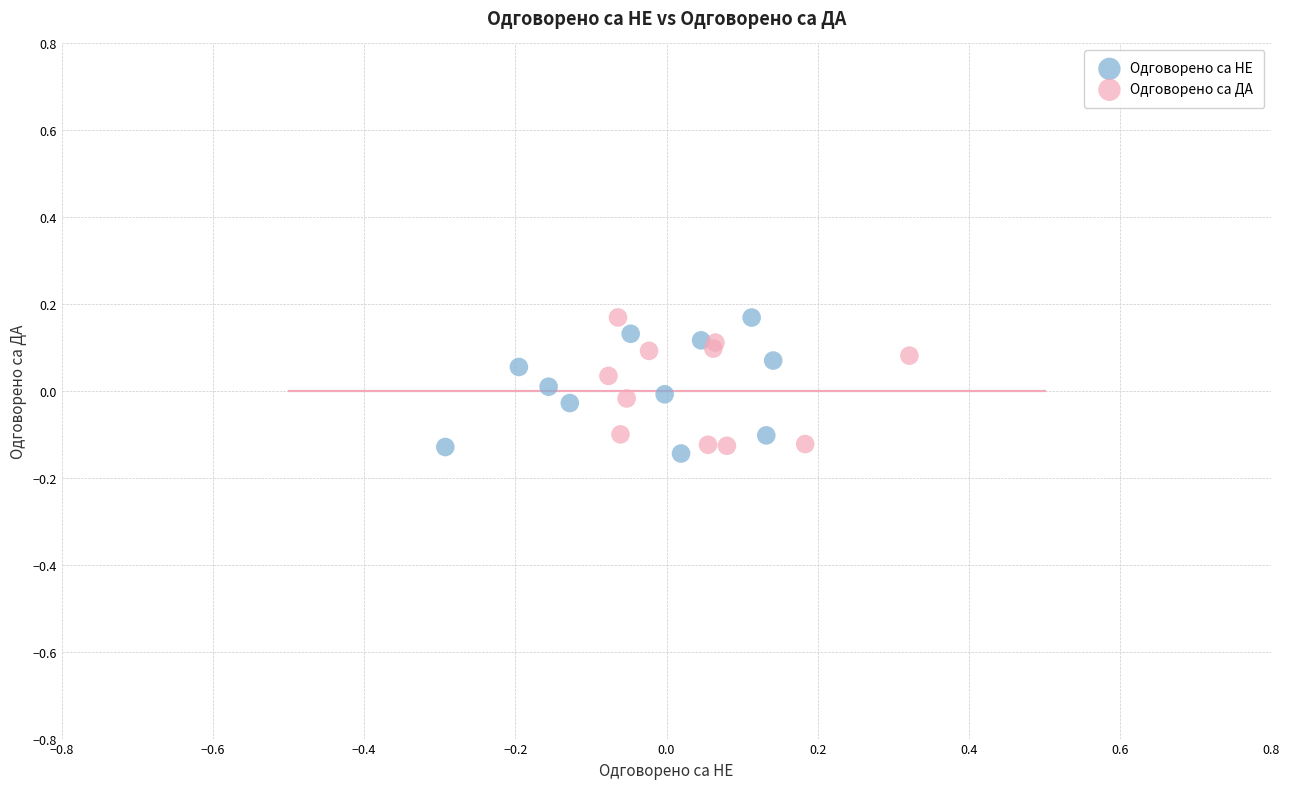

What are all the series names shown in the legend?

Одговорено са НЕ, Одговорено са ДА